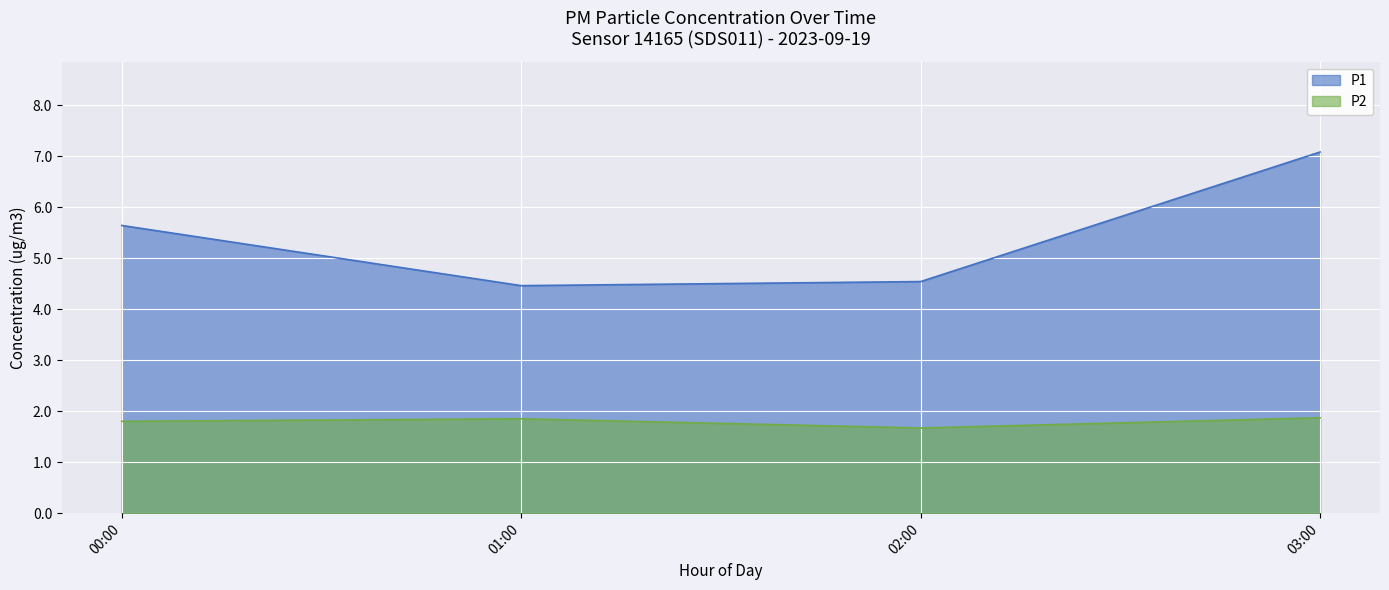

At which category is the sum across all series the highest?

03:00